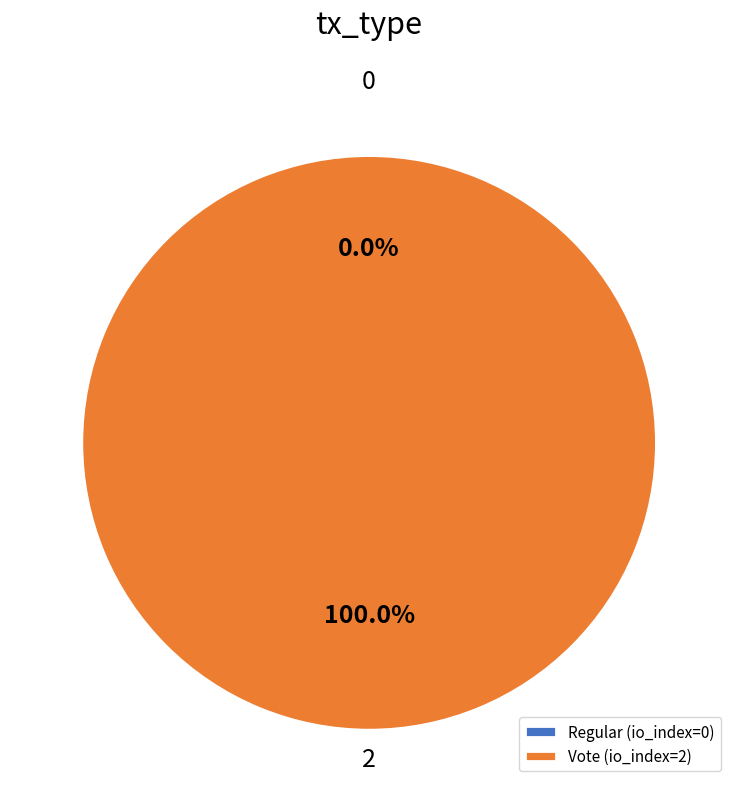

What is the smallest slice in the pie chart?

Regular (io_index=0)